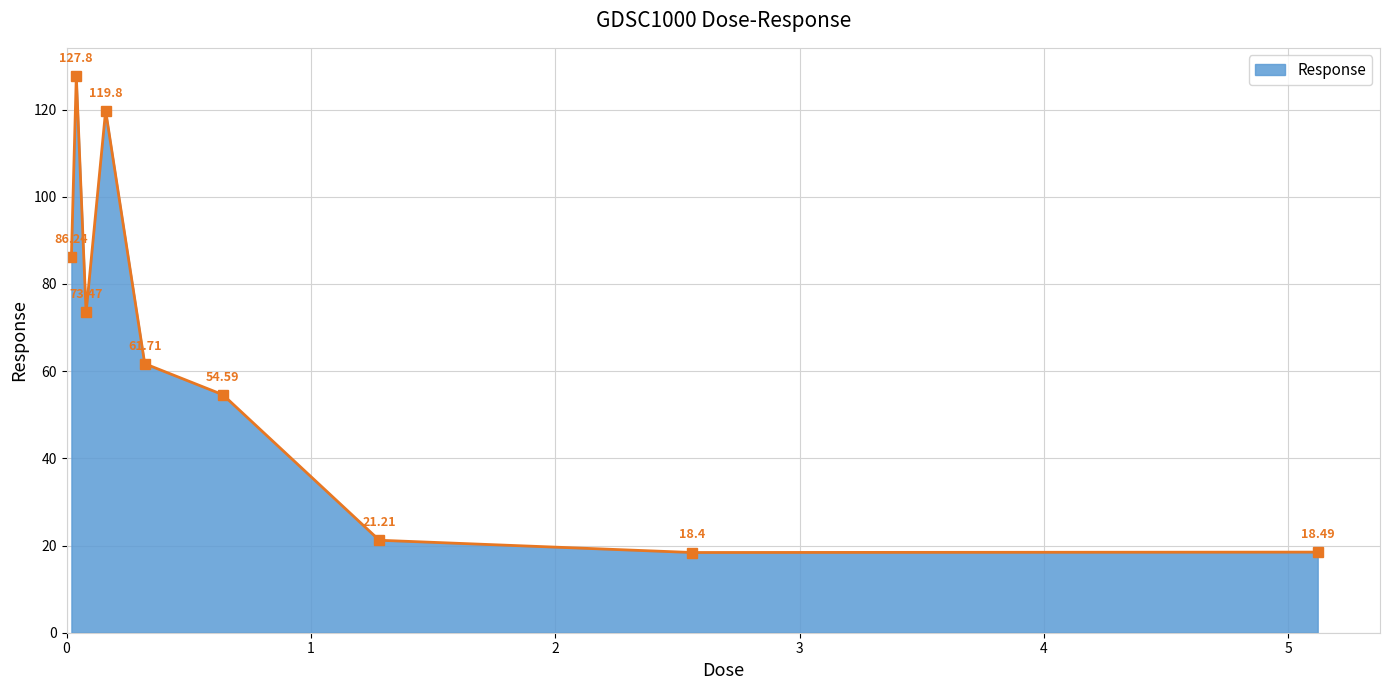

What is the difference between the second highest and minimum values?

101.4